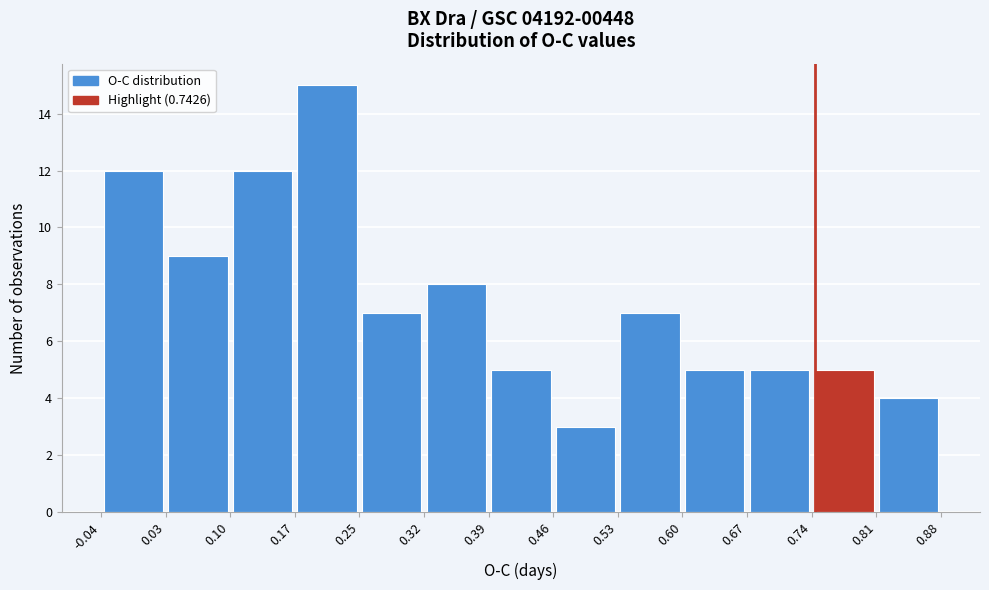

Reading left to right, transcribe this chart: for each bar, give the range it covers on the x-axis and its height. The values are not printed on the chart, so give them approximately, as read against the axis.

-0.04 to 0.03: 12
0.03 to 0.10: 9
0.10 to 0.17: 12
0.17 to 0.25: 15
0.25 to 0.32: 7
0.32 to 0.39: 8
0.39 to 0.46: 5
0.46 to 0.53: 3
0.53 to 0.60: 7
0.60 to 0.67: 5
0.67 to 0.74: 5
0.74 to 0.81: 5
0.81 to 0.88: 4